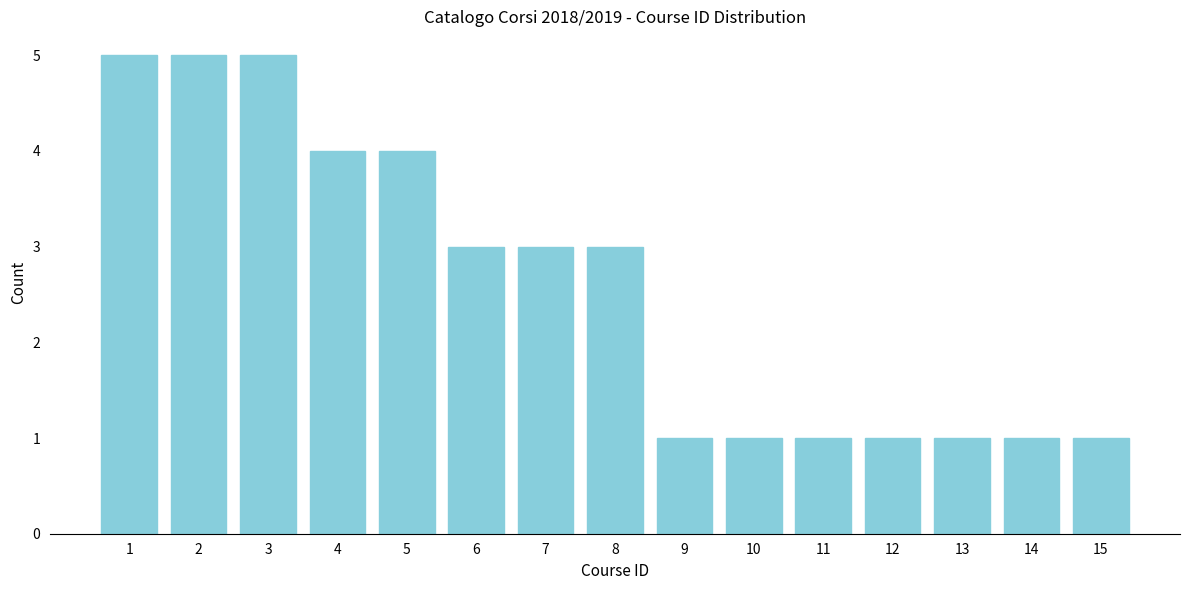

What is the height of the bar covering 9.5 to 10.5 on the x-axis? The values are not printed on the chart, so give them approximately, as read against the axis.

1